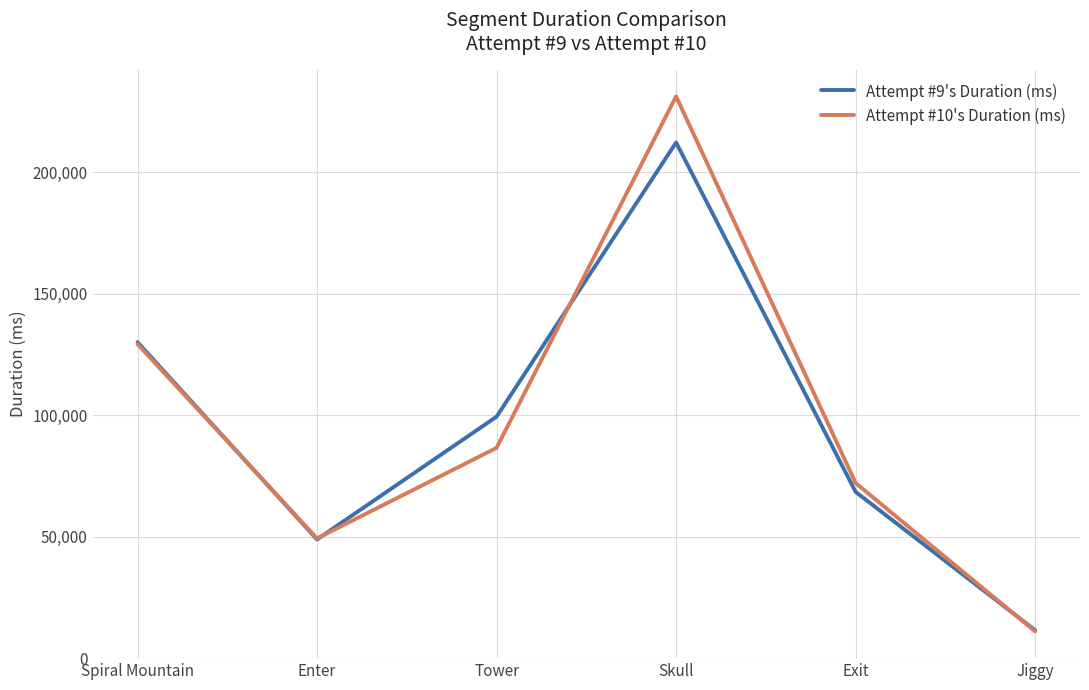

What is the difference between the highest and lowest values at Spiral Mountain?

793